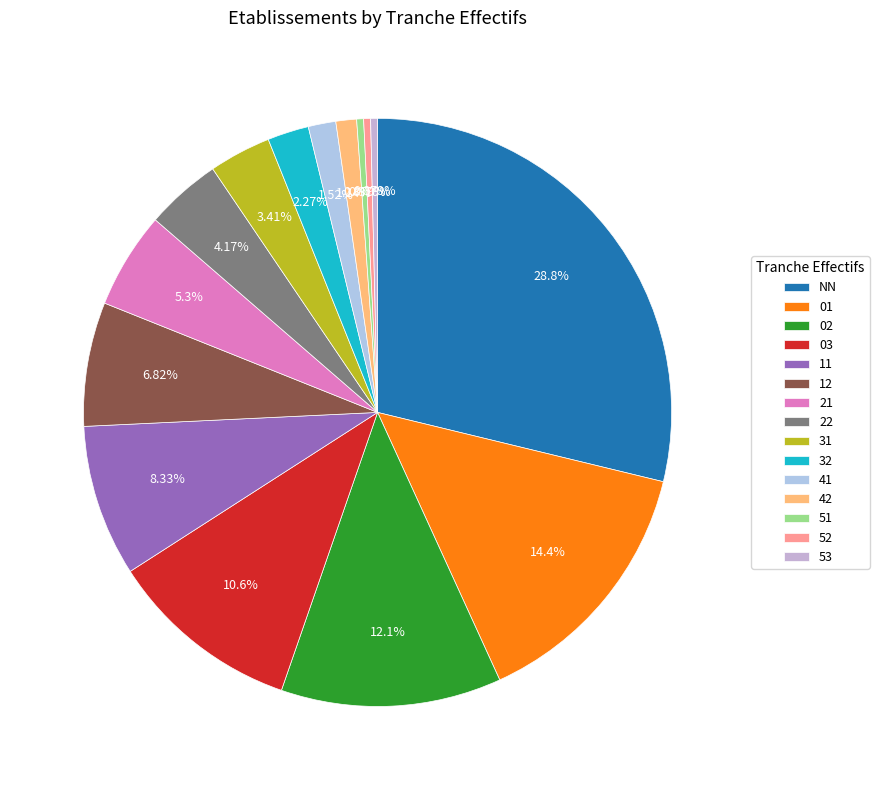

Is there a majority slice in this chart?

No